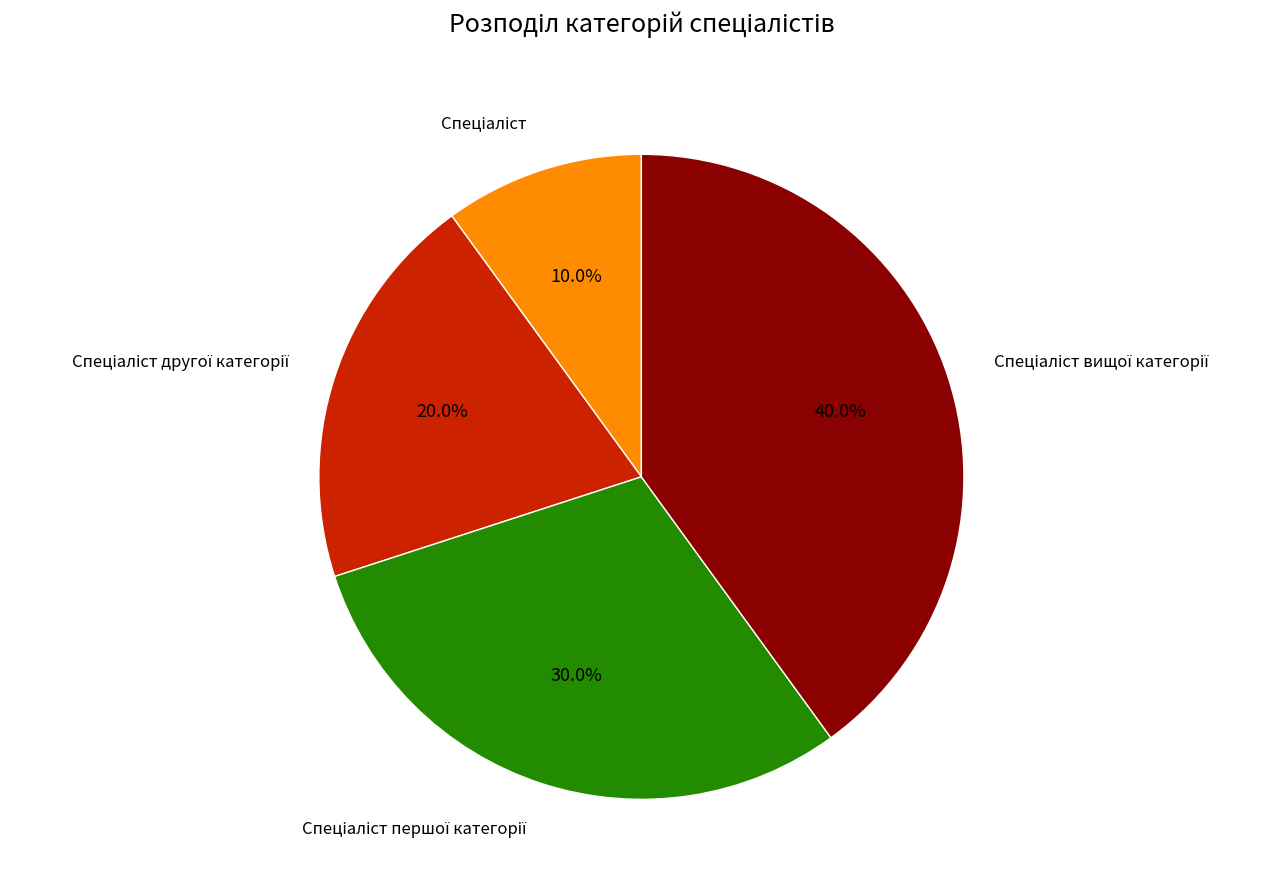

Is there any slice that represents more than half of the pie?

No